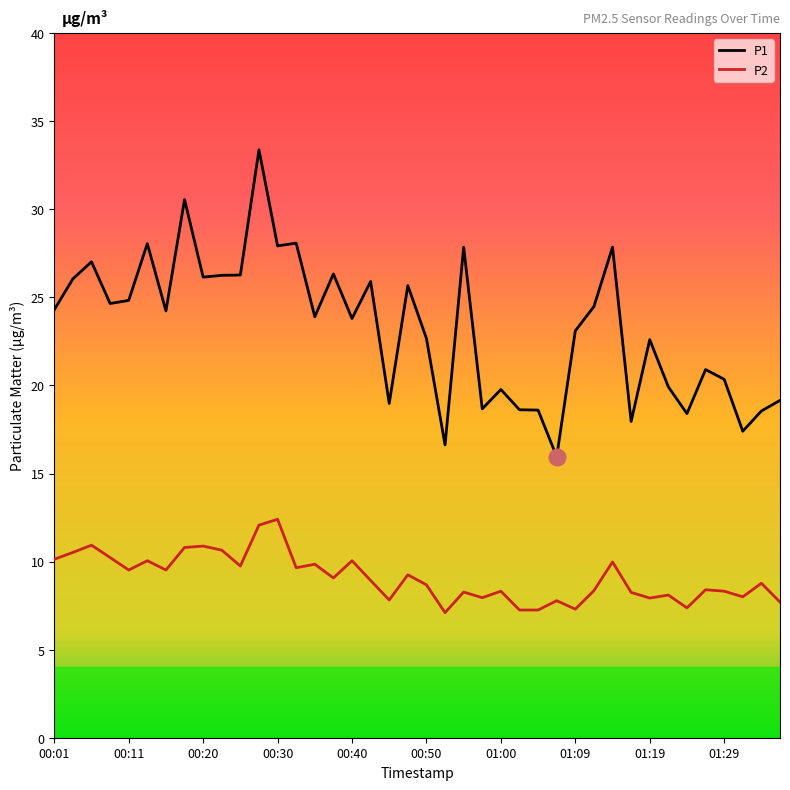

How many lines are shown in the chart?

2